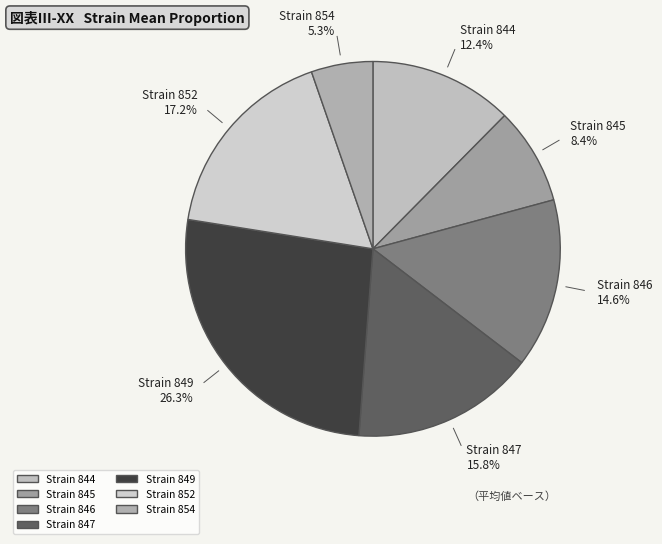

How many segments does this pie chart have?

7